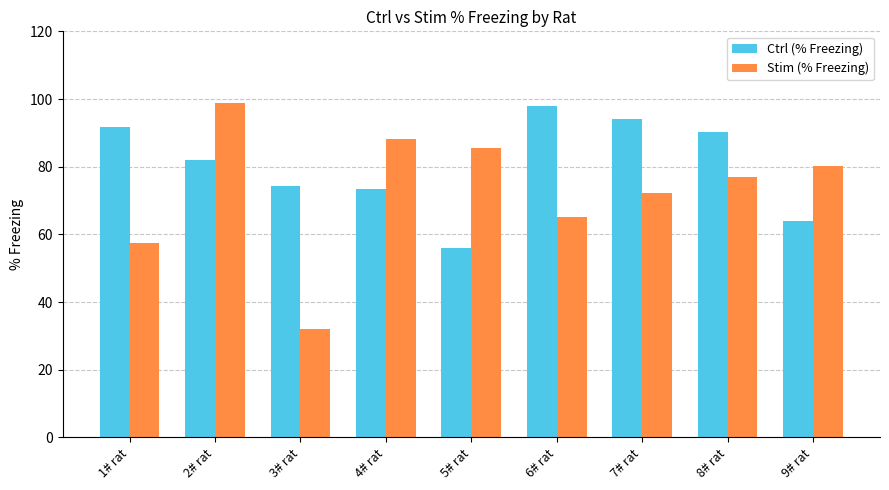

Reading left to right, extract all data points from this chart.

Ctrl (% Freezing): 91.7	81.9	74.3	73.3	56.1	98.0	94.0	90.3	63.9
Stim (% Freezing): 57.4	98.8	32.1	88.2	85.6	65.0	72.3	77.0	80.3